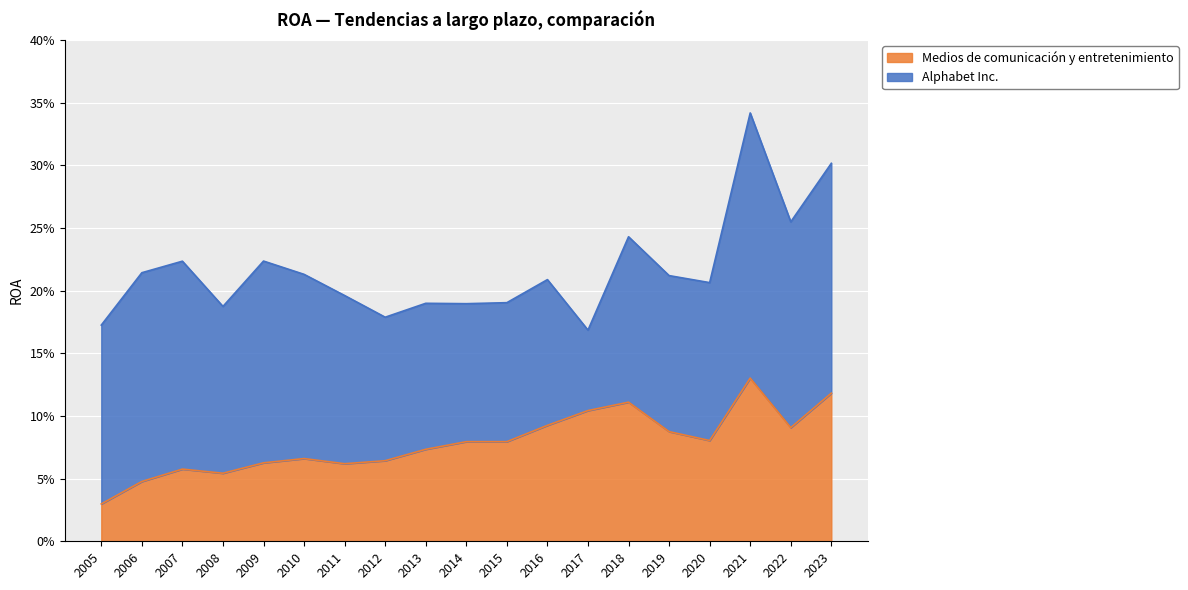

The chart shows a value of 0.1 at 2016. True or false?

False